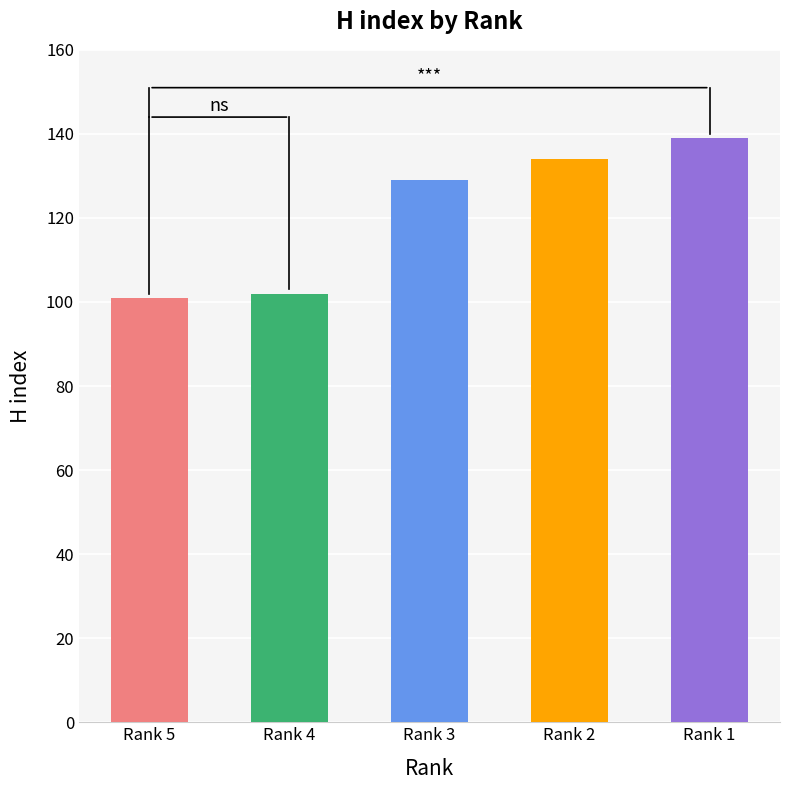

What is the minimum value shown in the chart?

101